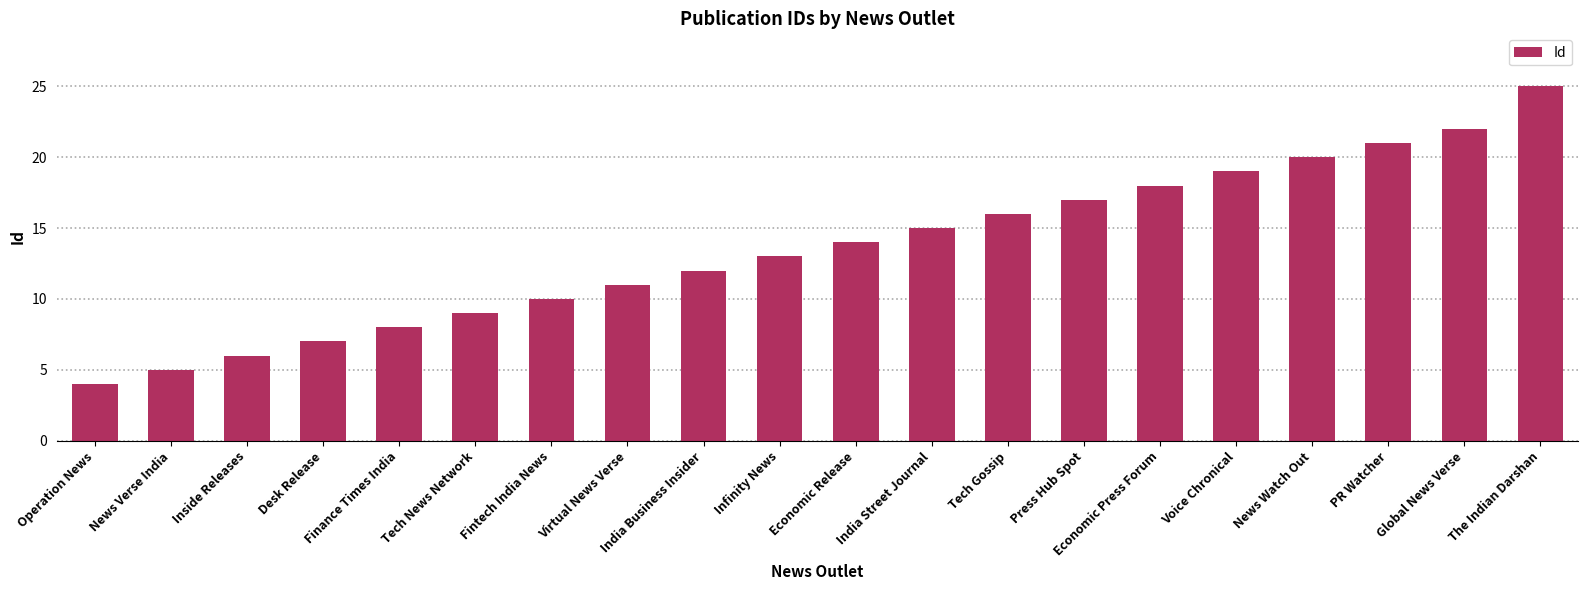

Rank the categories by value from lowest to highest.

Operation News, News Verse India, Inside Releases, Desk Release, Finance Times India, Tech News Network, Fintech India News, Virtual News Verse, India Business Insider, Infinity News, Economic Release, India Street Journal, Tech Gossip, Press Hub Spot, Economic Press Forum, Voice Chronical, News Watch Out, PR Watcher, Global News Verse, The Indian Darshan